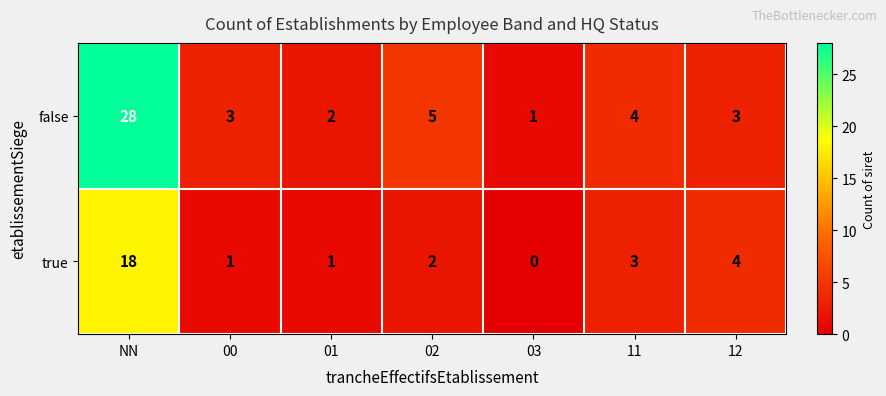

Reading right to left, what are all the values shown in this chart?

false: 12=3	11=4	03=1	02=5	01=2	00=3	NN=28
true: 12=4	11=3	03=0	02=2	01=1	00=1	NN=18